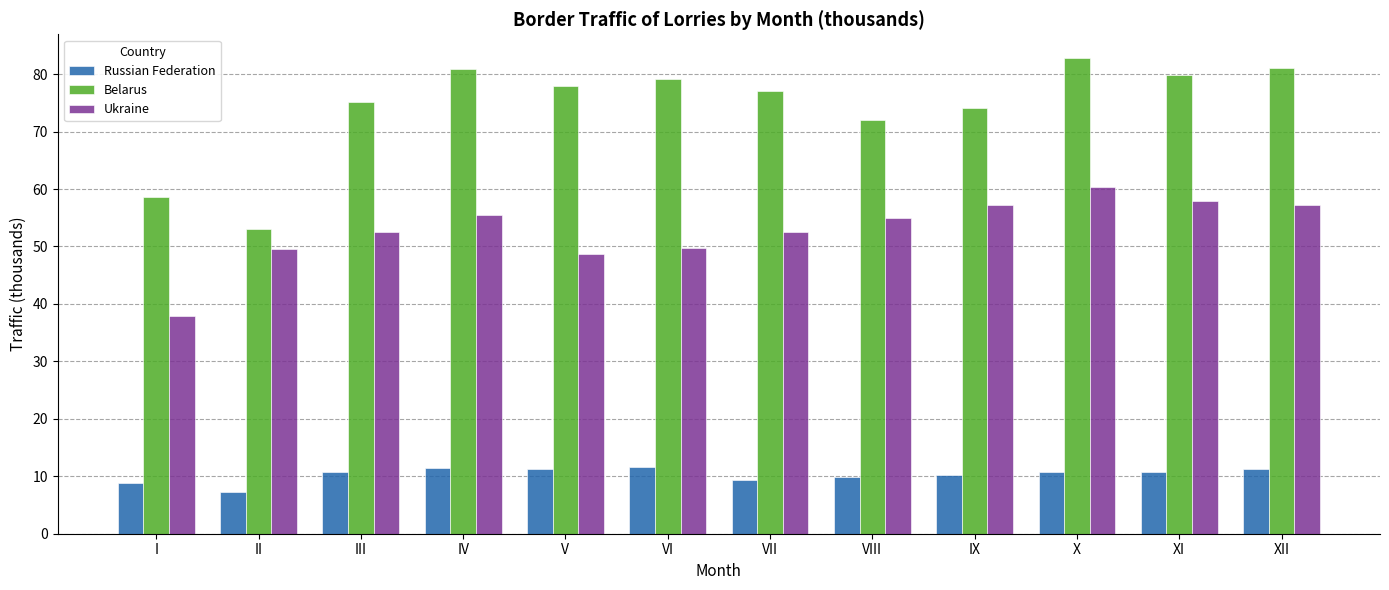

What is the spread (max minus min) of values at XII?

69.8